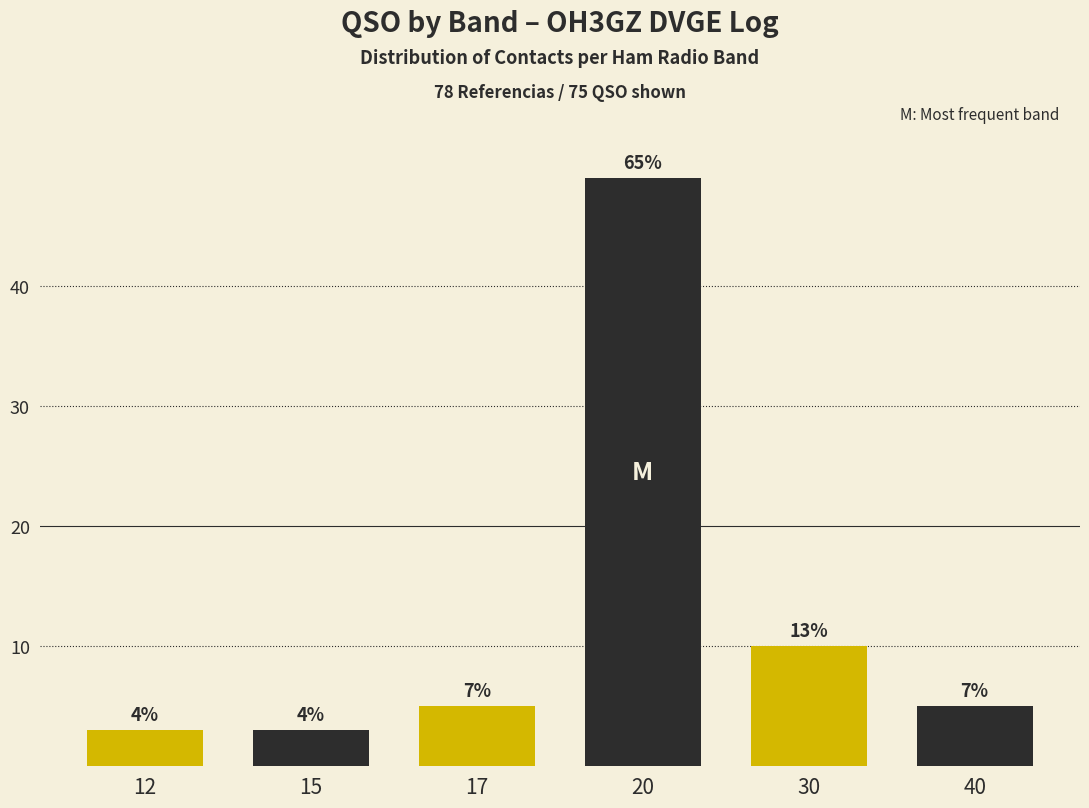

Are the bars horizontal?

No